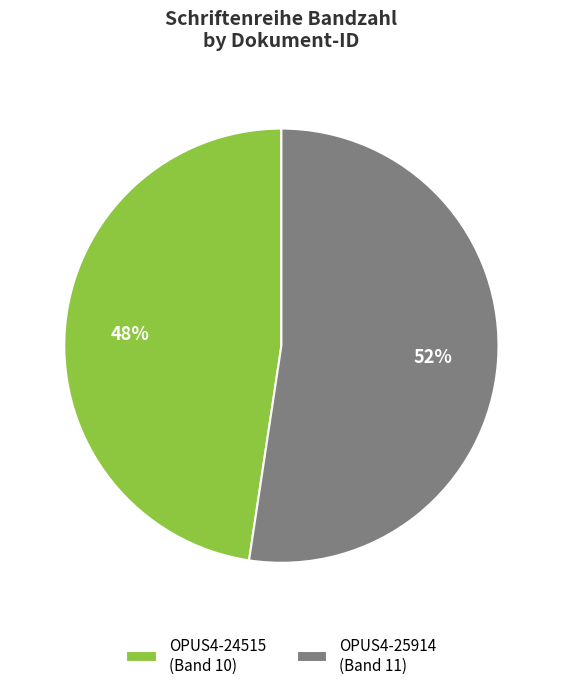

What percentage is the OPUS4-25914 slice, to the nearest percent?

52%